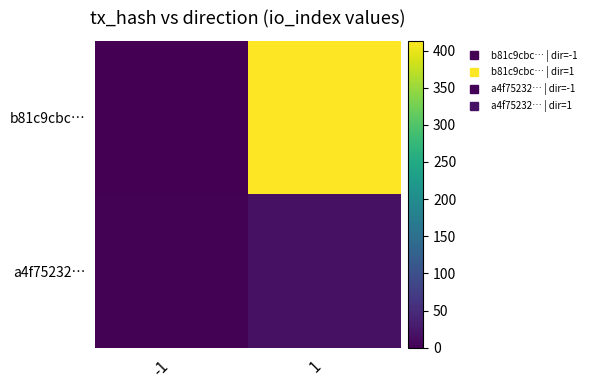

List the series in order of their overall mean, lowest first.

a4f75232…, b81c9cbc…